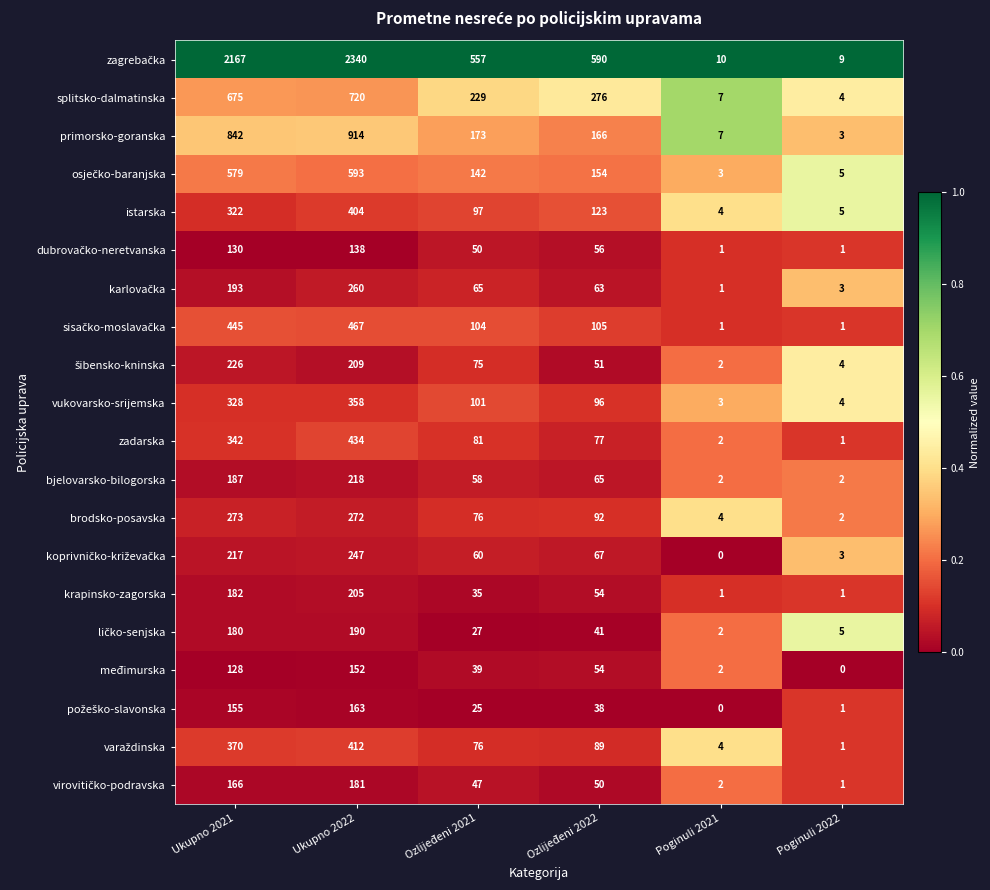

What is the total value across all series at Poginuli 2022?

56